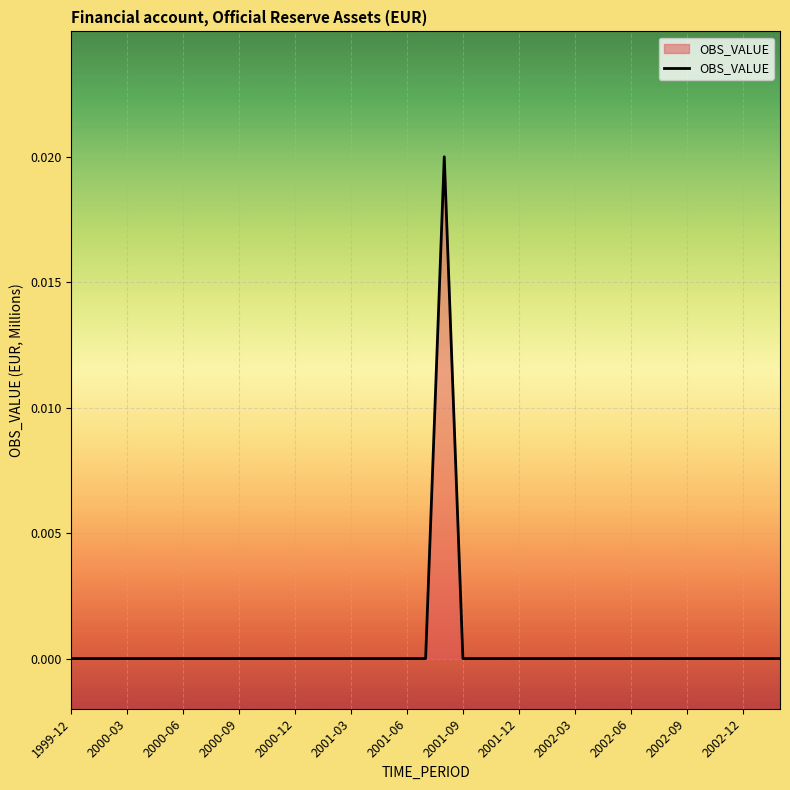

Does the chart display data point markers on the line(s)?

No